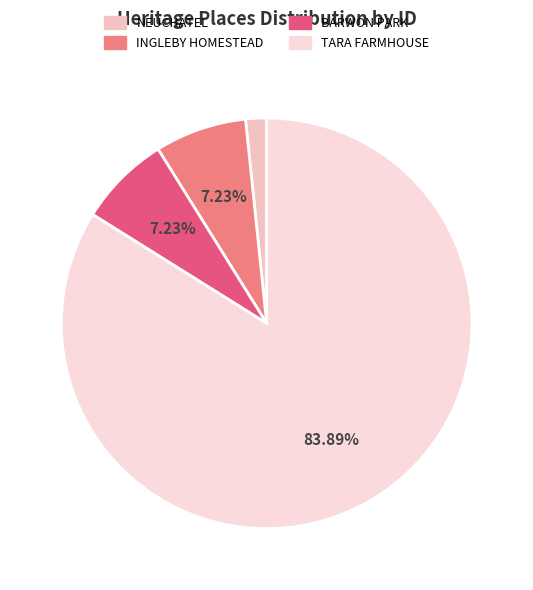

What is the largest slice in the pie chart?

TARA FARMHOUSE